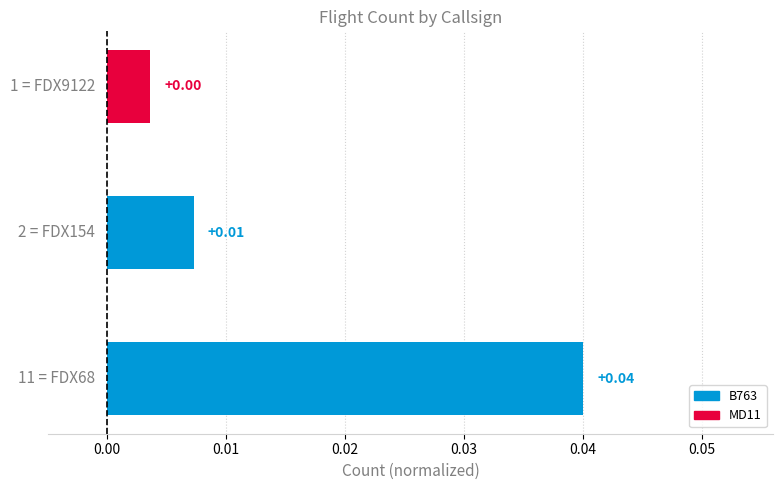

How many bars are there in total?

3